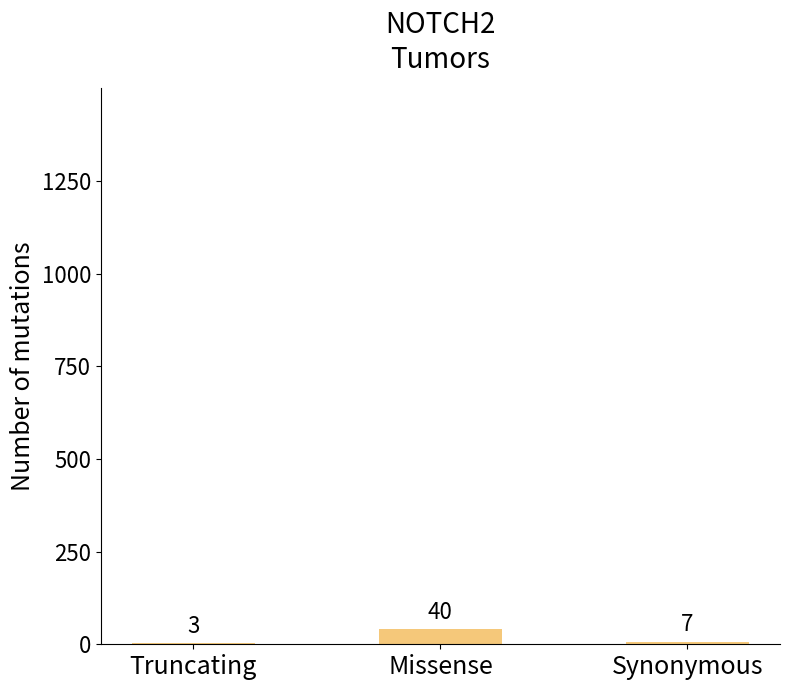

The chart shows a value of 40 at Missense. True or false?

True